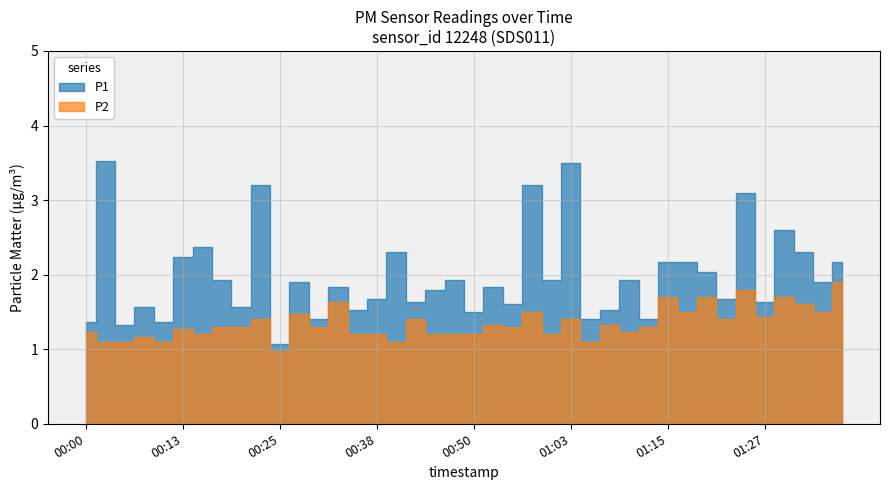

What are all the series names shown in the legend?

P1, P2